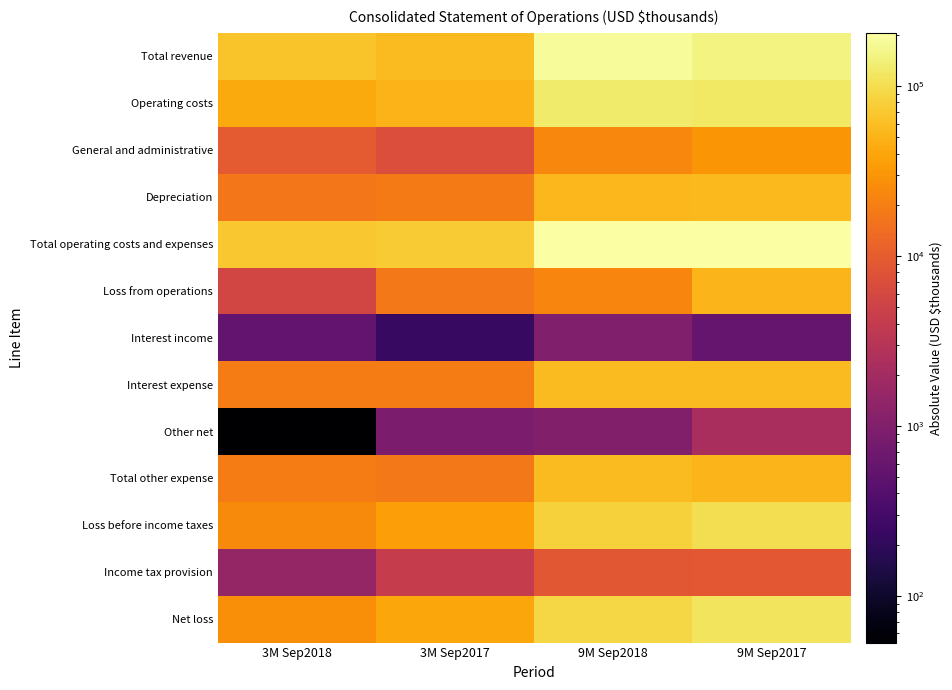

What is the spread (max minus min) of values at 9M Sep2017?

204117